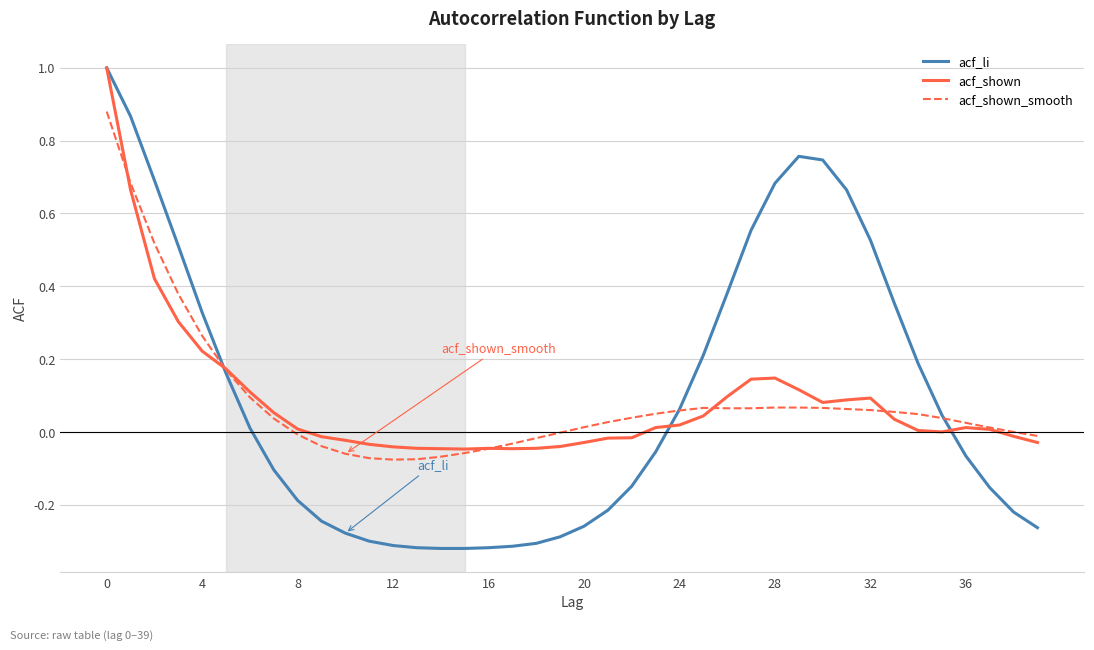

Which series has the largest range (max minus min)?

acf_li